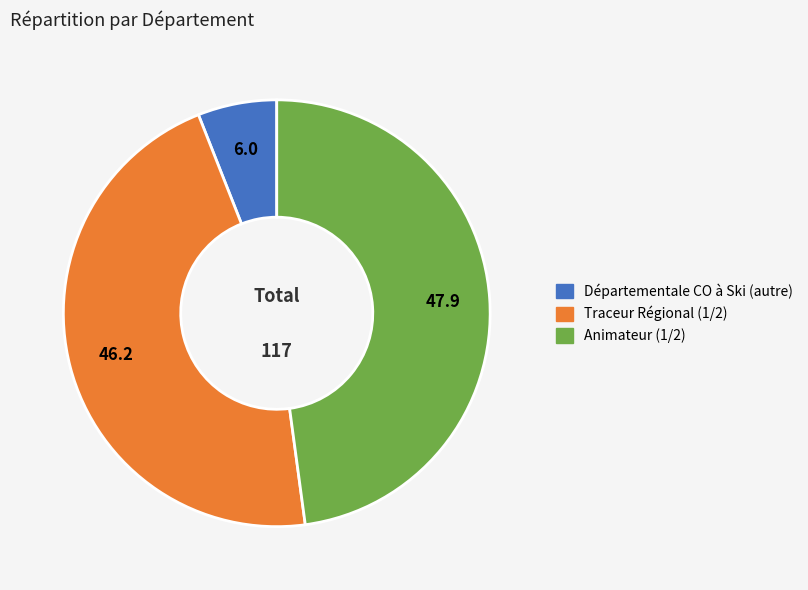

The Départementale CO à Ski (autre) slice represents 1% of the pie. True or false?

False